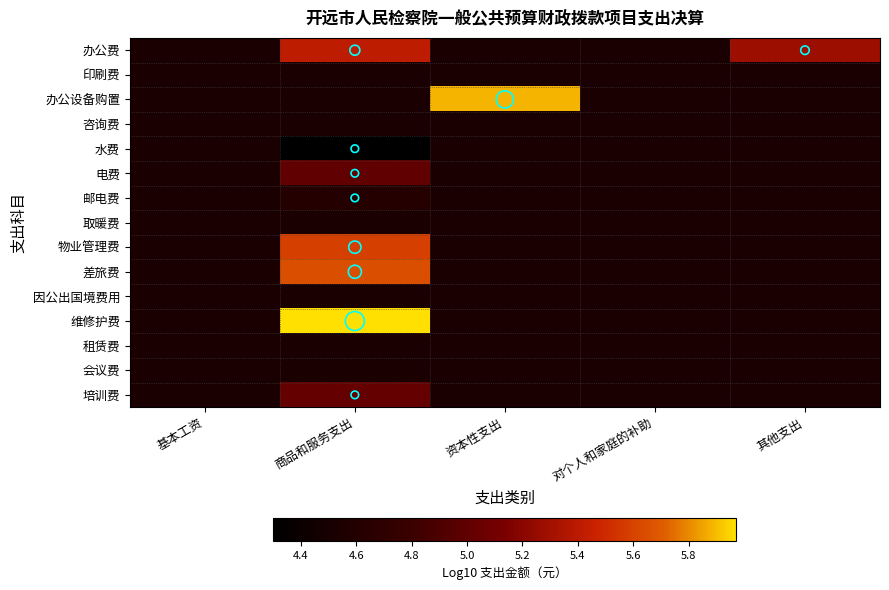

Which label corresponds to the smallest value in the chart?

商品和服务支出